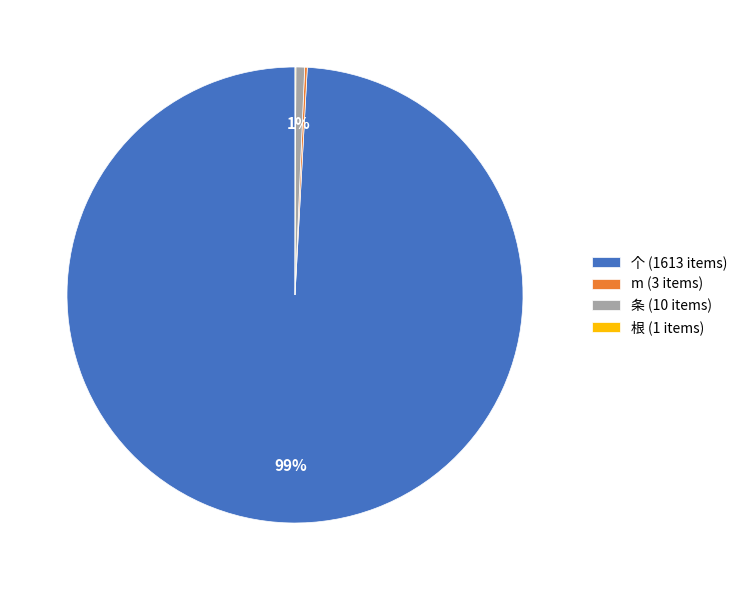

What is the total percentage of 条 and 个?

99.8%